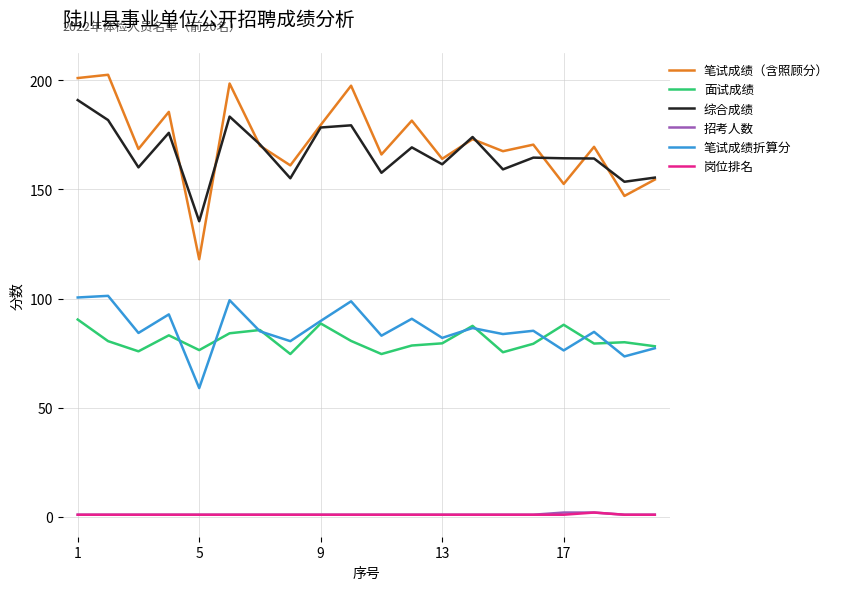

Which series has the largest range (max minus min)?

笔试成绩（含照顾分）